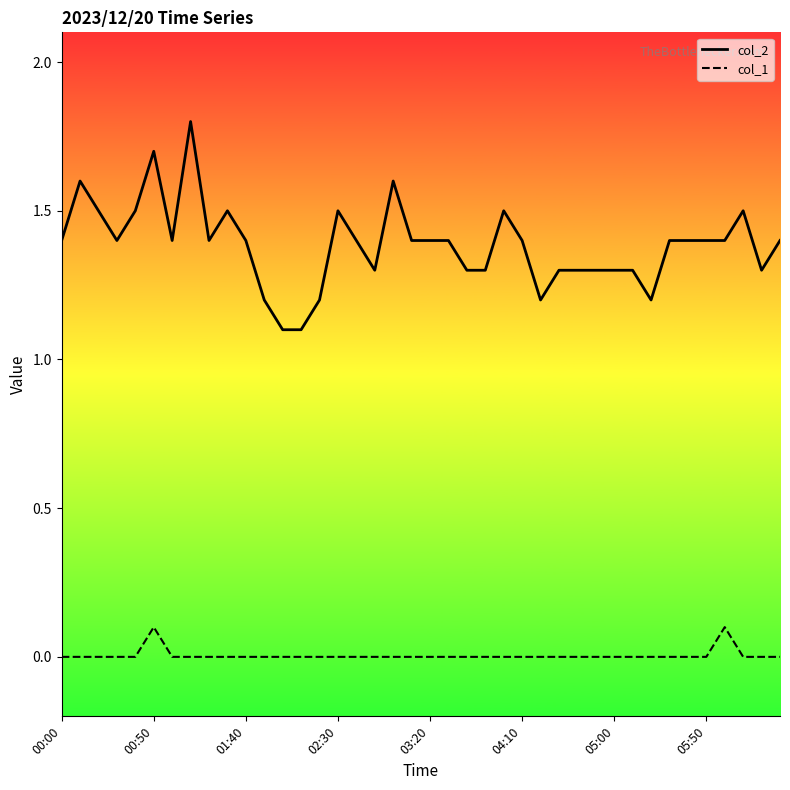

True or false: col_2 and col_1 cross at least once.

False